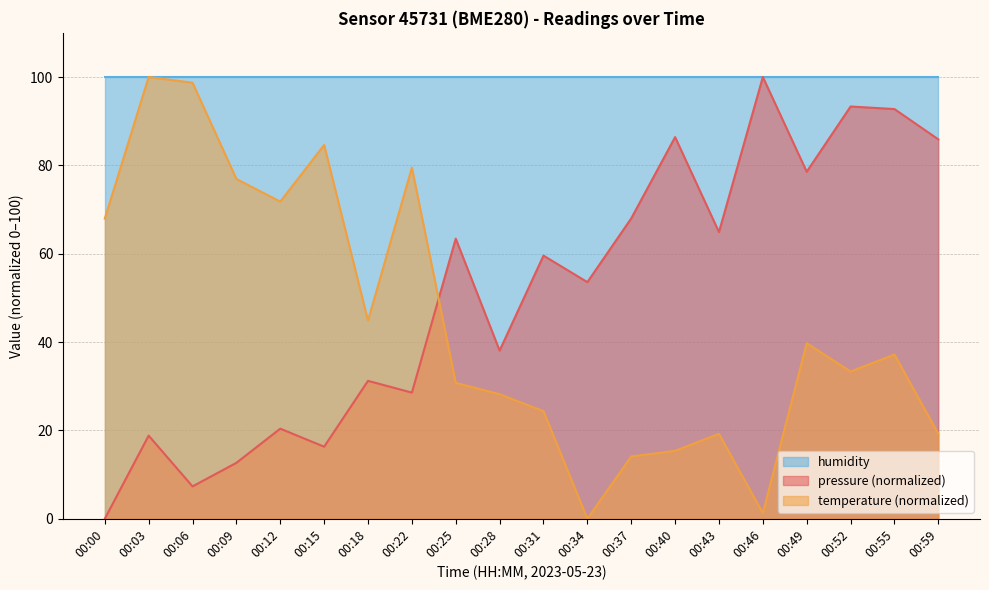

Which series changed the most between 00:06 and 00:12?

temperature (normalized)